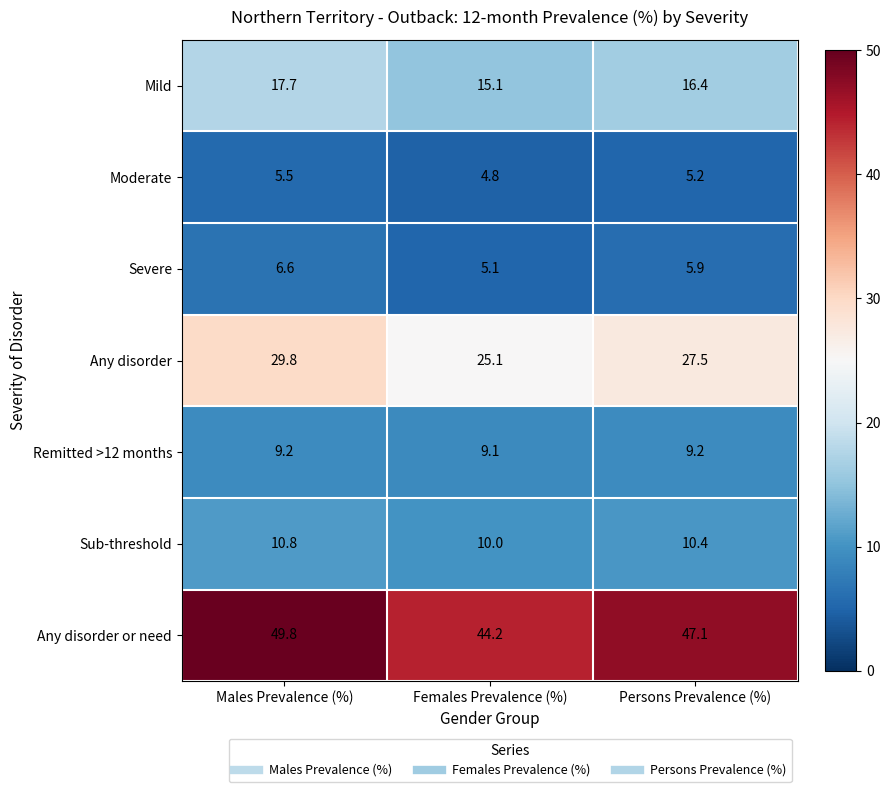

At which category is the sum across all series the highest?

Males Prevalence (%)